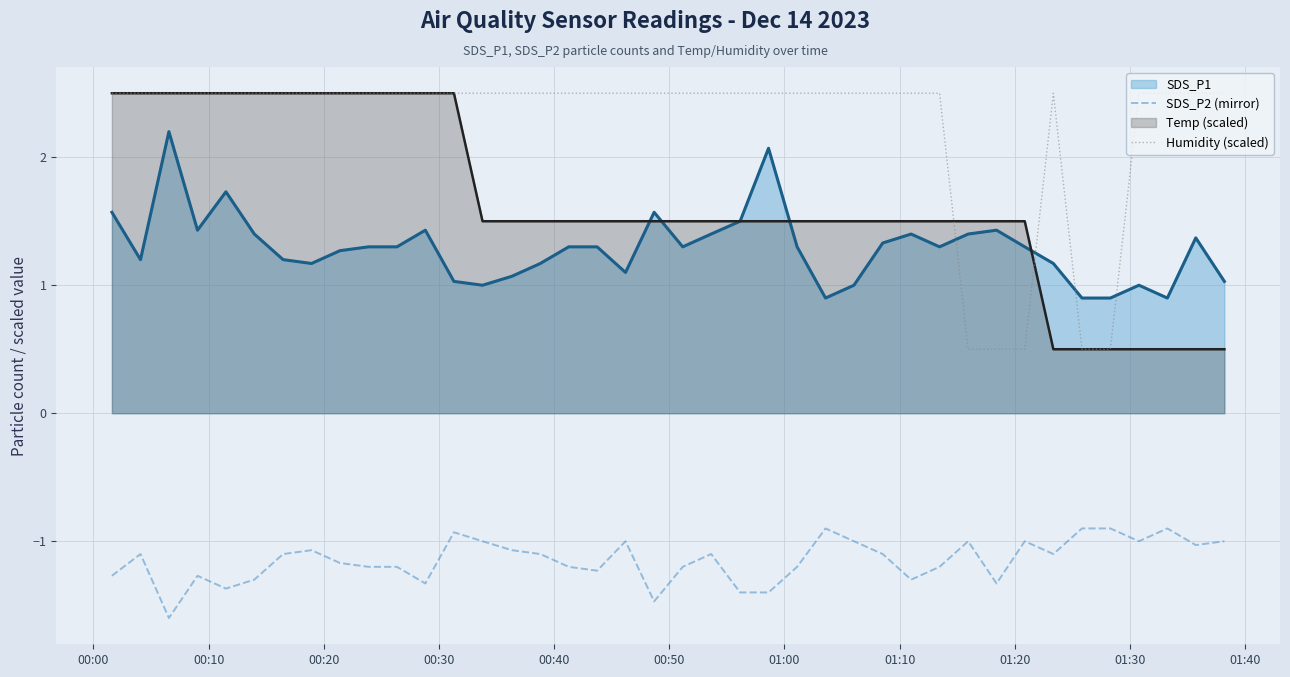

What is the value of the Humidity (scaled) point at the 31st from the left?

0.5